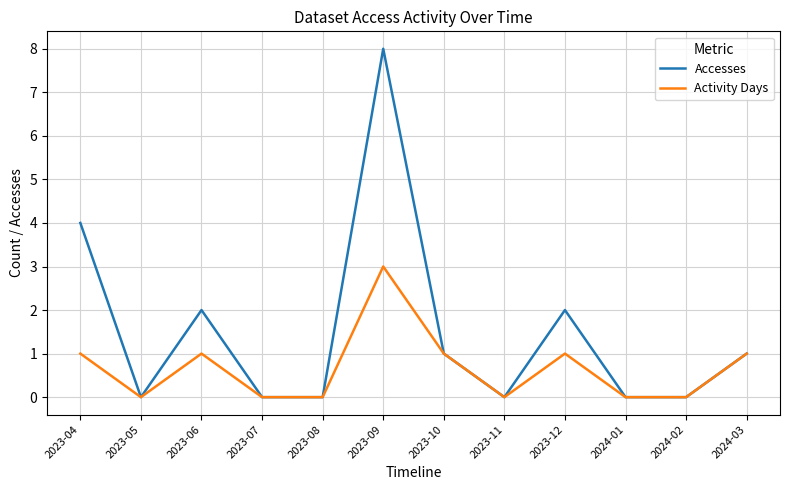

Which series has the largest range (max minus min)?

Accesses